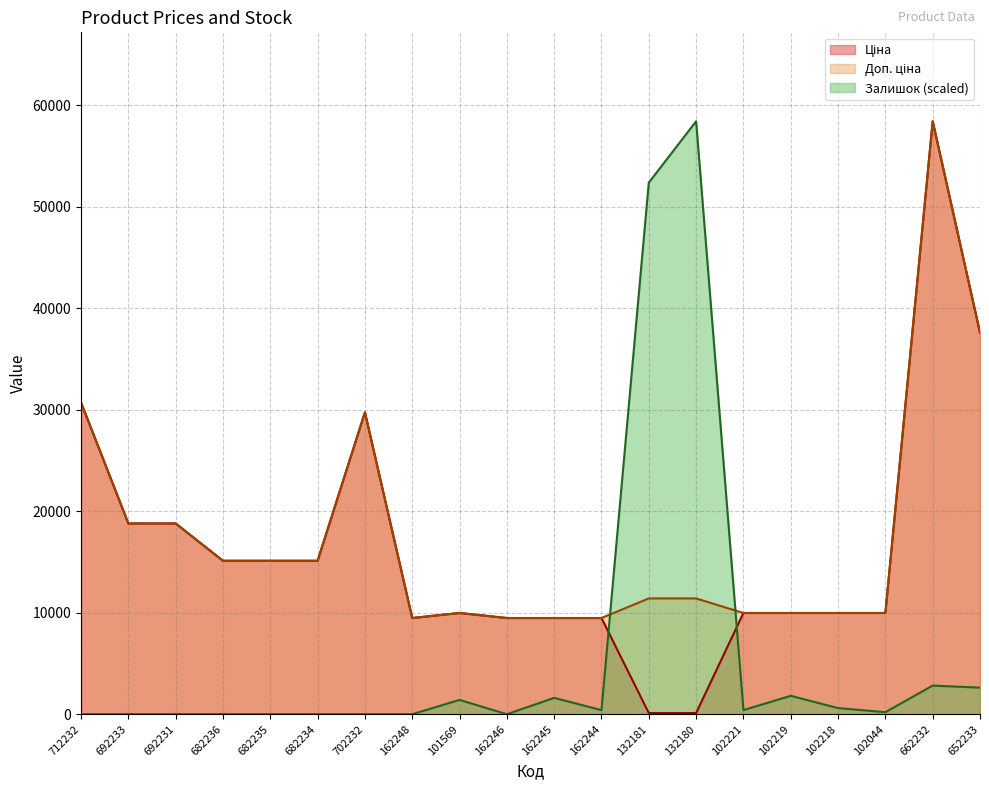

What is the total value across all series at 101569?

21360.3